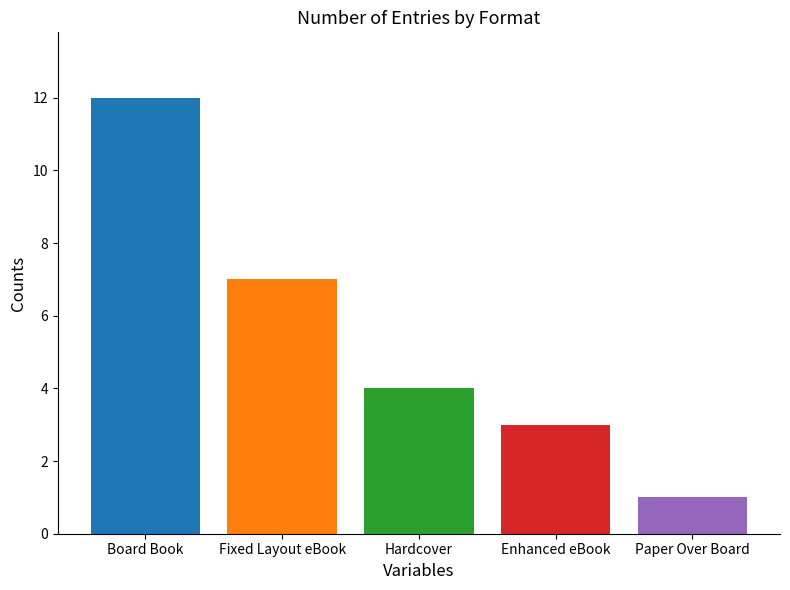

Rank the categories by value from highest to lowest.

Board Book, Fixed Layout eBook, Hardcover, Enhanced eBook, Paper Over Board